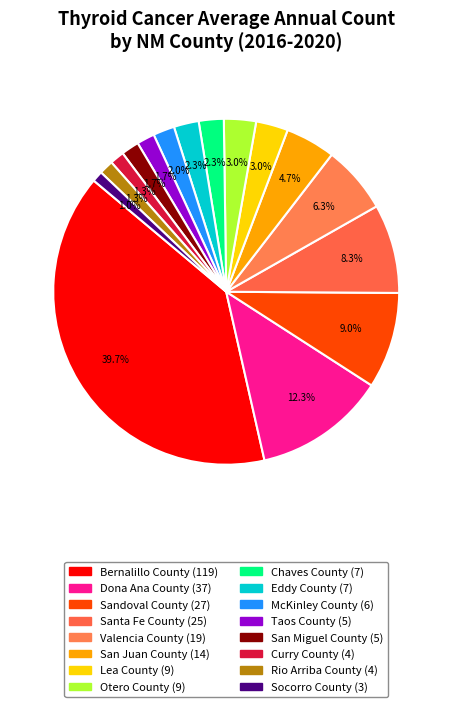

Count the number of slices in the pie.

16